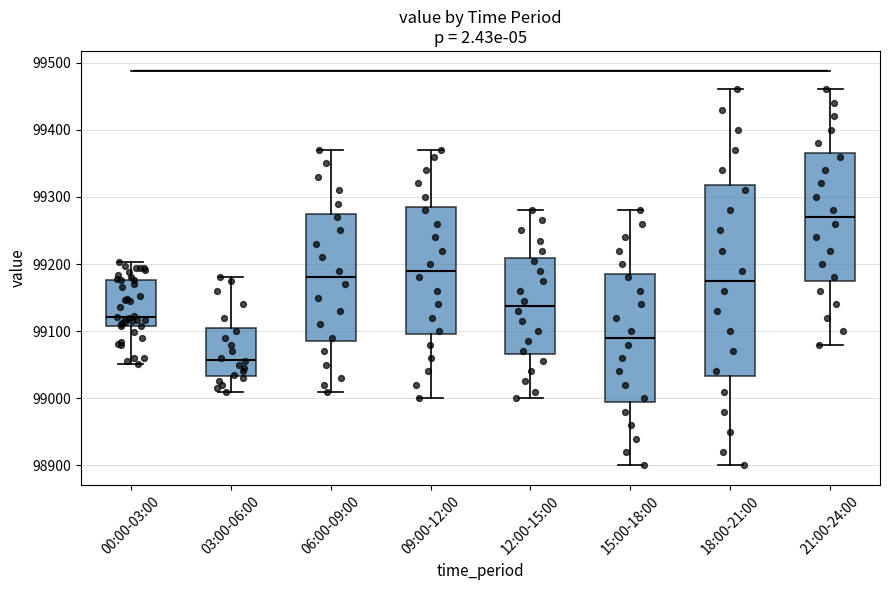

Reading left to right, transcribe this box plot: for each box, give where its median line is, the range the box spans, and where its two whiskers end, as read against the y-axis. The values are not printed on the chart, so give them approximately, as read against the axis.

00:00-03:00: median 99120, box 99110 to 99180, whiskers 99050 to 99200
03:00-06:00: median 99060, box 99030 to 99110, whiskers 99010 to 99180
06:00-09:00: median 99180, box 99090 to 99280, whiskers 99010 to 99370
09:00-12:00: median 99190, box 99100 to 99290, whiskers 99000 to 99370
12:00-15:00: median 99140, box 99070 to 99210, whiskers 99000 to 99280
15:00-18:00: median 99090, box 99000 to 99190, whiskers 98900 to 99280
18:00-21:00: median 99180, box 99030 to 99320, whiskers 98900 to 99460
21:00-24:00: median 99270, box 99180 to 99370, whiskers 99080 to 99460